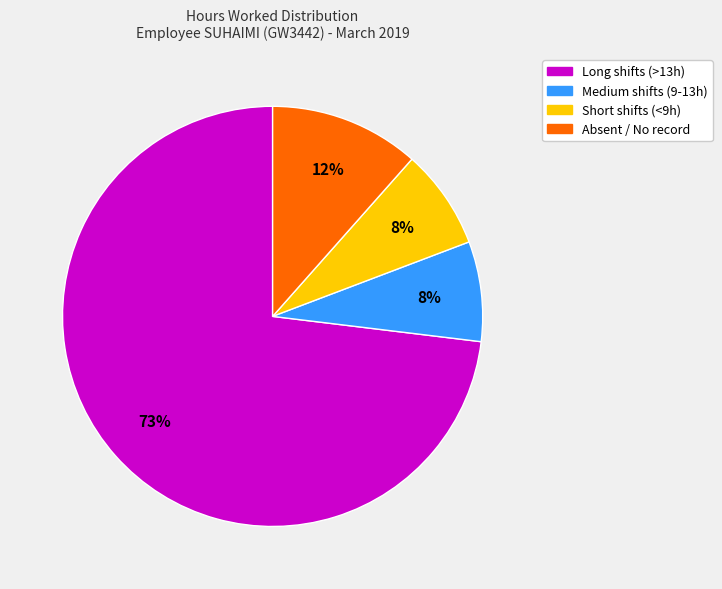

Is there a majority slice in this chart?

Yes